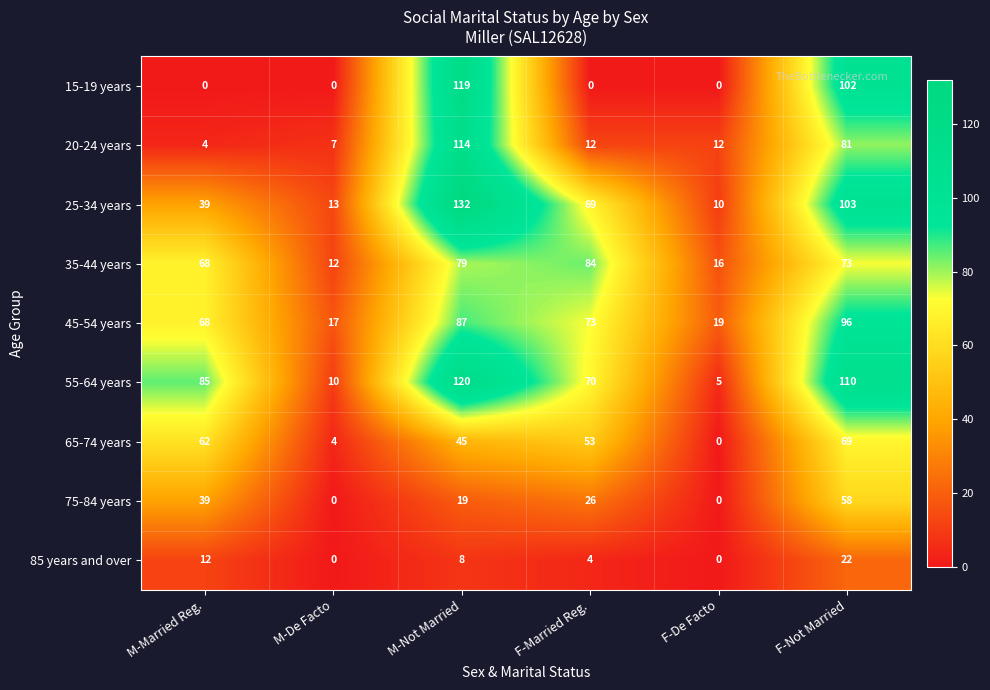

At how many categories does at least one series exceed 54?

4